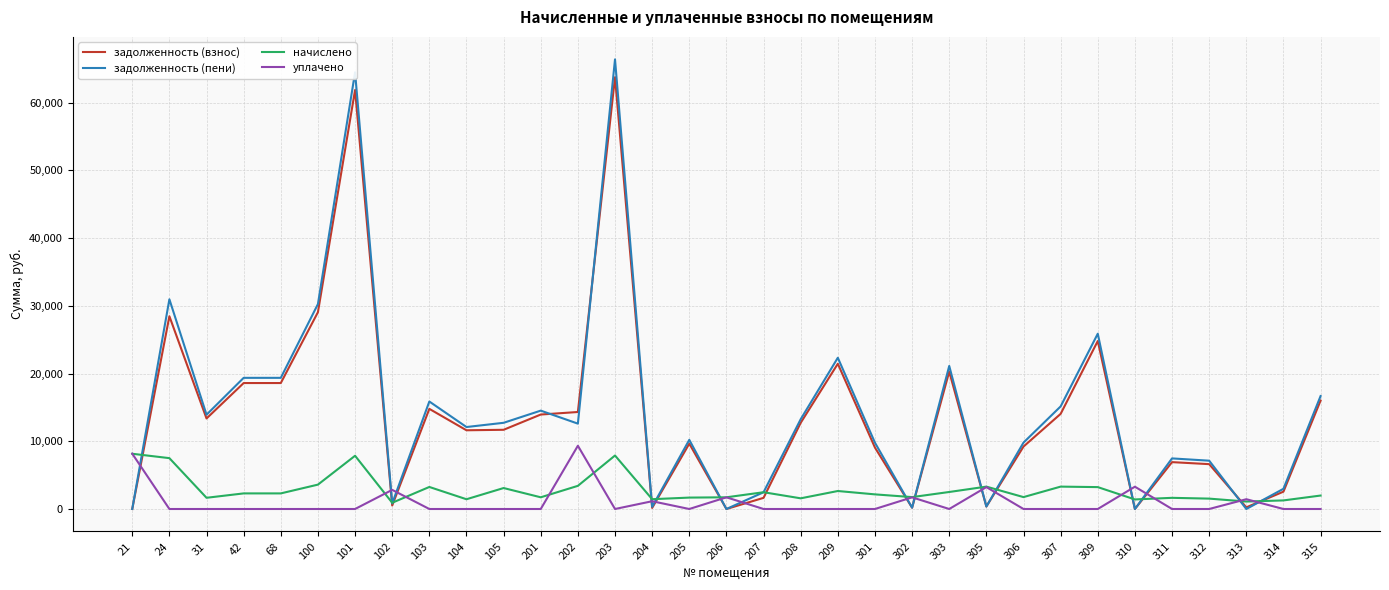

What is the average value of the начислено series?

2839.4